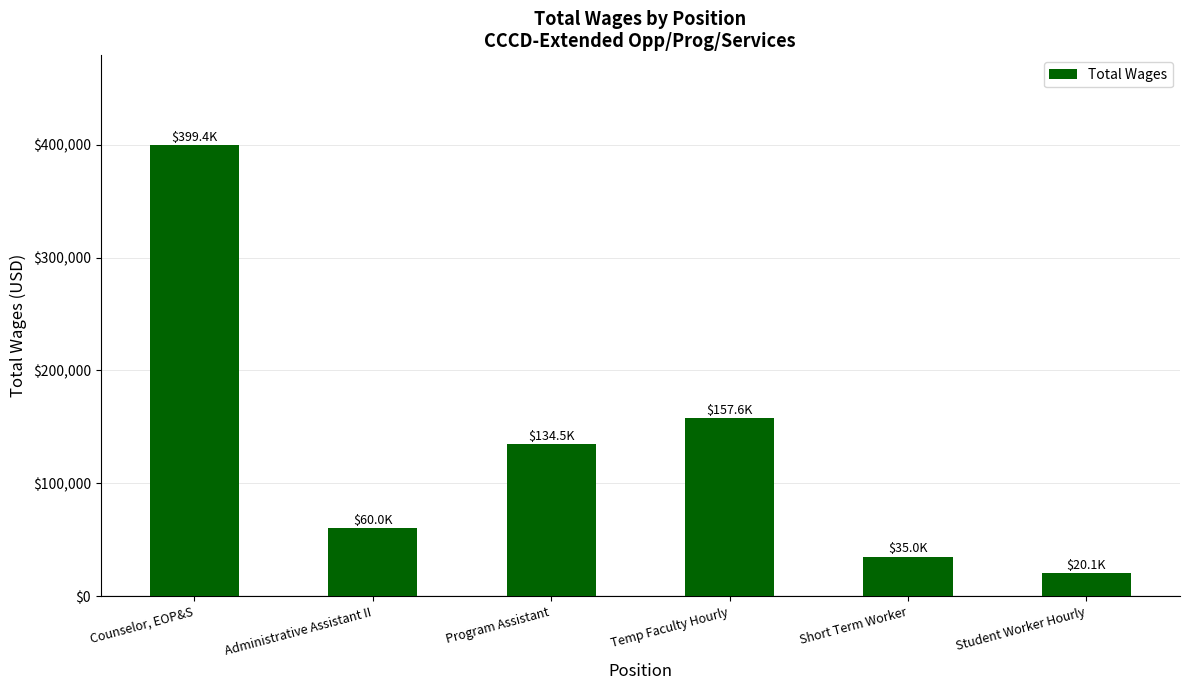

Which has a higher value, Temp Faculty Hourly or Counselor, EOP&S?

Counselor, EOP&S